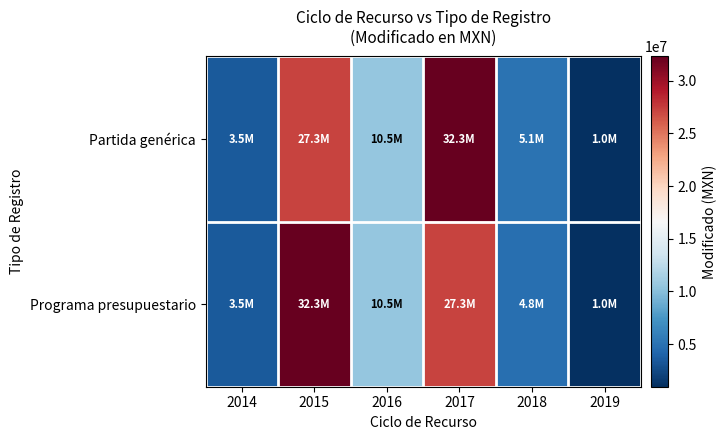

At how many categories does at least one series exceed 15251148?

2